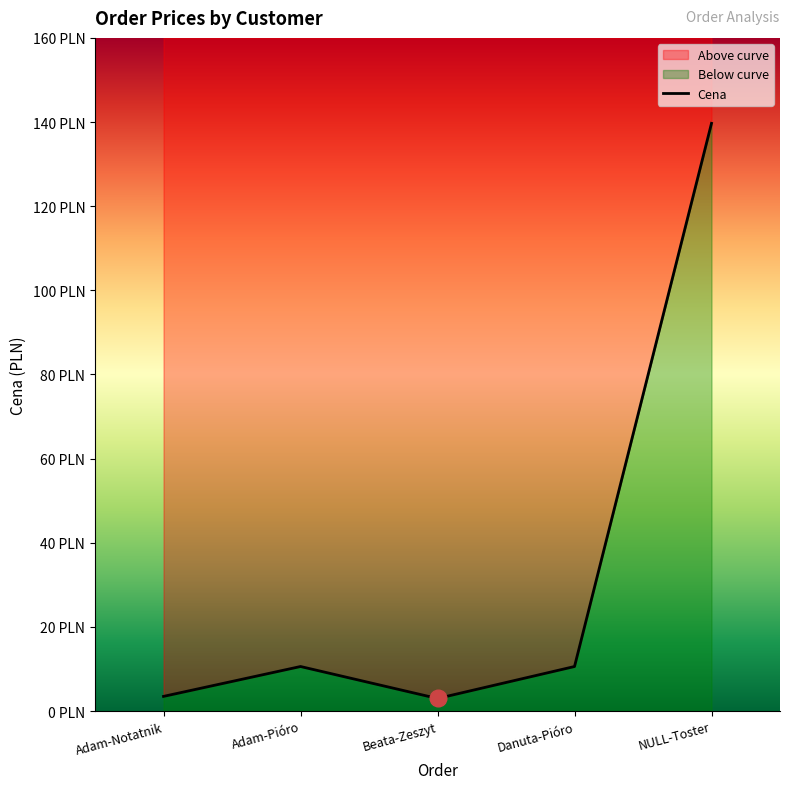

At which category does the chart reach its peak across all series?

NULL-Toster